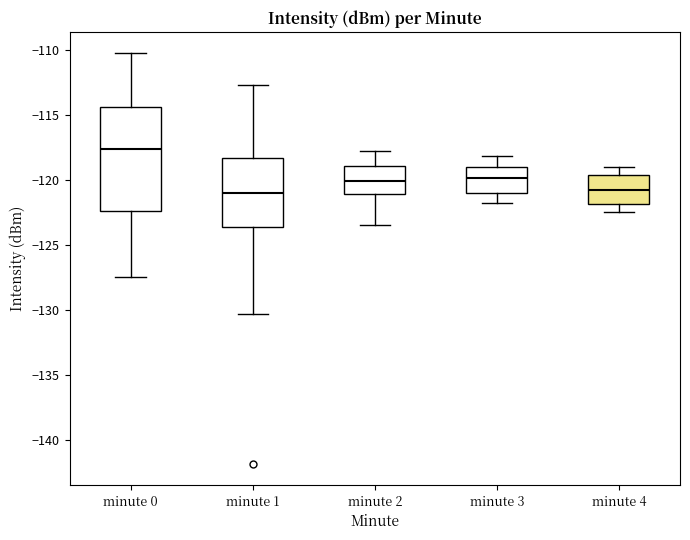

Reading left to right, transcribe this box plot: for each box, give where its median line is, the range the box spans, and where its two whiskers end, as read against the y-axis. The values are not printed on the chart, so give them approximately, as read against the axis.

minute 0: median -117.5, box -122.5 to -114.5, whiskers -127.5 to -110.0
minute 1: median -121.0, box -123.5 to -118.5, whiskers -130.5 to -113.0
minute 2: median -120.0, box -121.0 to -119.0, whiskers -123.5 to -118.0
minute 3: median -120.0, box -121.0 to -119.0, whiskers -122.0 to -118.0
minute 4: median -120.5, box -122.0 to -119.5, whiskers -122.5 to -119.0